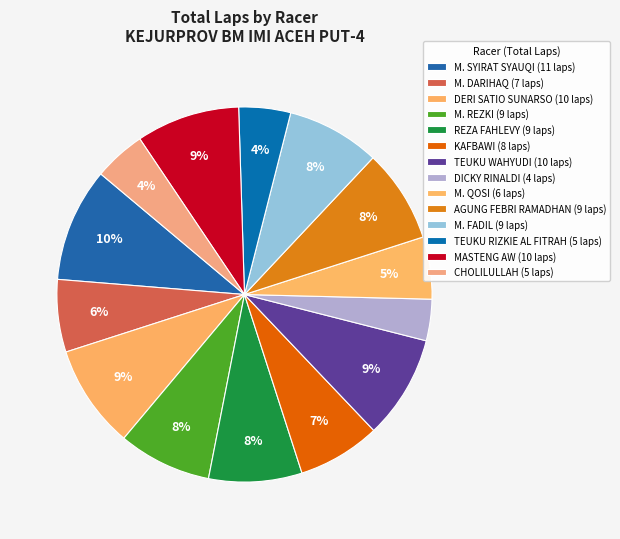

What percentage do M. QOSI and AGUNG FEBRI RAMADHAN together represent?

13.4%